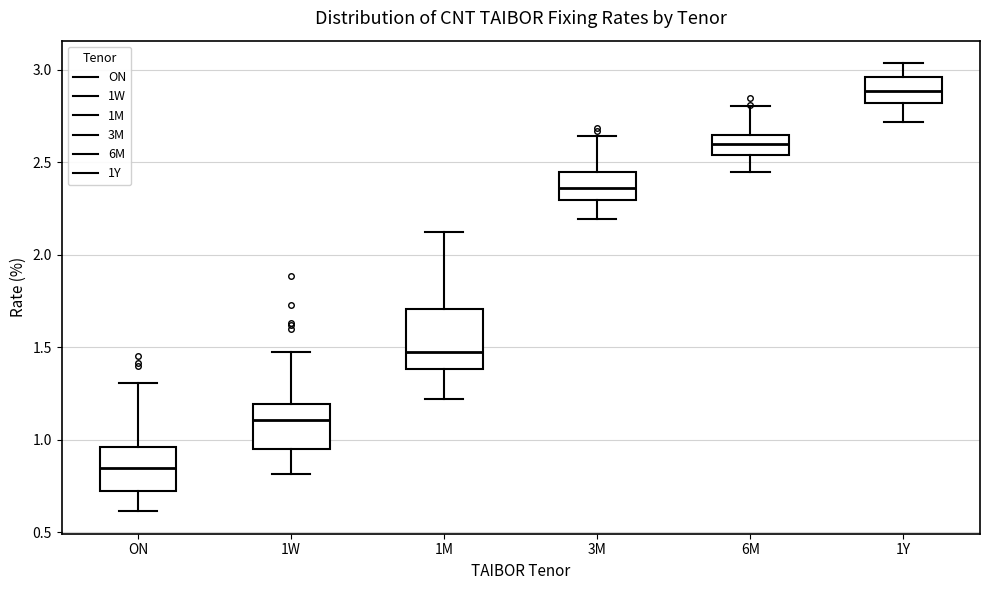

Reading left to right, transcribe this box plot: for each box, give where its median line is, the range the box spans, and where its two whiskers end, as read against the y-axis. The values are not printed on the chart, so give them approximately, as read against the axis.

ON: median 0.85, box 0.70 to 0.95, whiskers 0.60 to 1.30
1W: median 1.10, box 0.95 to 1.20, whiskers 0.80 to 1.45
1M: median 1.45, box 1.40 to 1.70, whiskers 1.20 to 2.10
3M: median 2.35, box 2.30 to 2.45, whiskers 2.20 to 2.65
6M: median 2.60, box 2.55 to 2.65, whiskers 2.45 to 2.80
1Y: median 2.90, box 2.80 to 2.95, whiskers 2.70 to 3.05